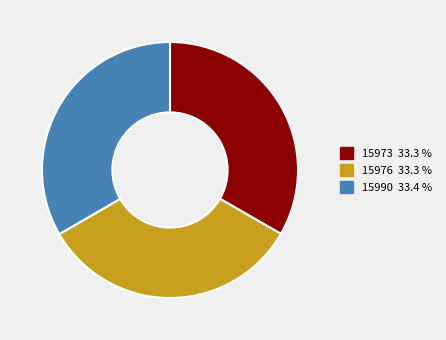

Does 15973 represent more than half of the total?

No